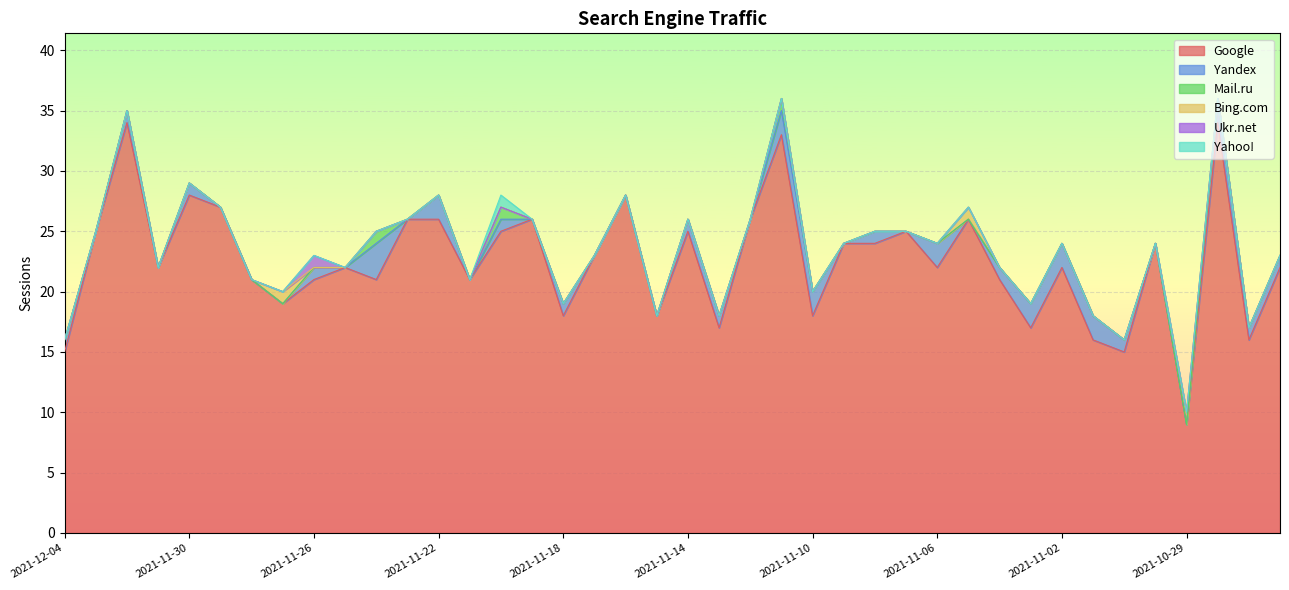

Which series changed the most between 2021-11-23 and 2021-11-06?

Google